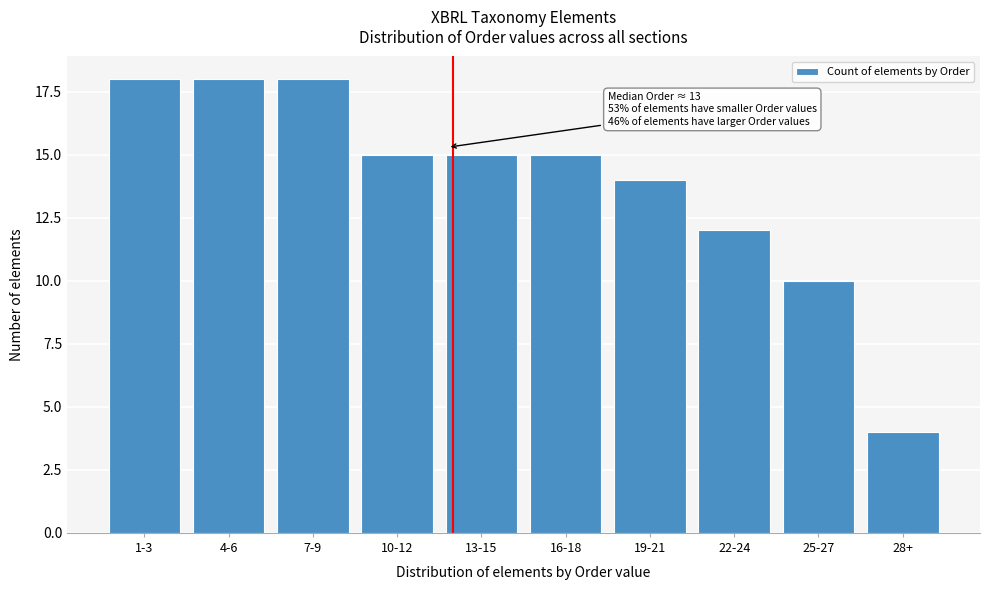

Reading right to left, extract all data points from this chart.

4	10	12	14	15	15	15	18	18	18